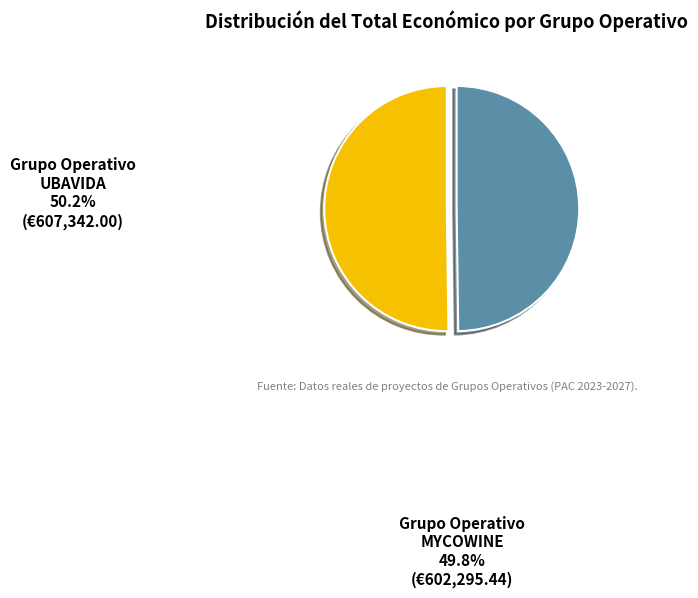

Approximately how many times larger is the value at Grupo Operativo MYCOWINE compared to Grupo Operativo UBAVIDA?

1.0